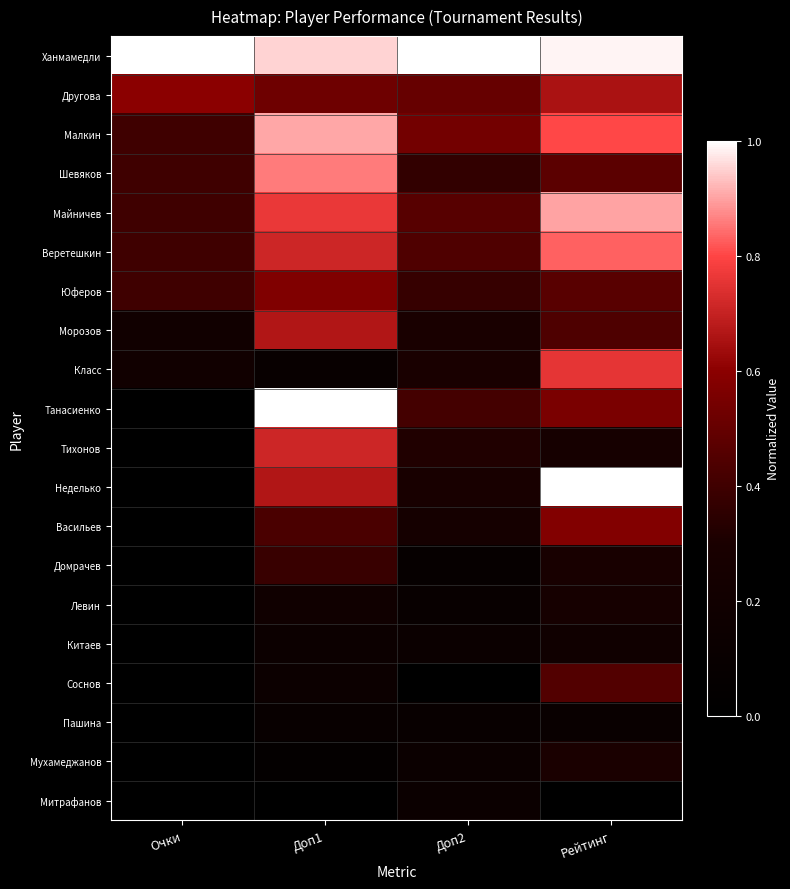

What is the spread (max minus min) of values at Доп2?

1.0